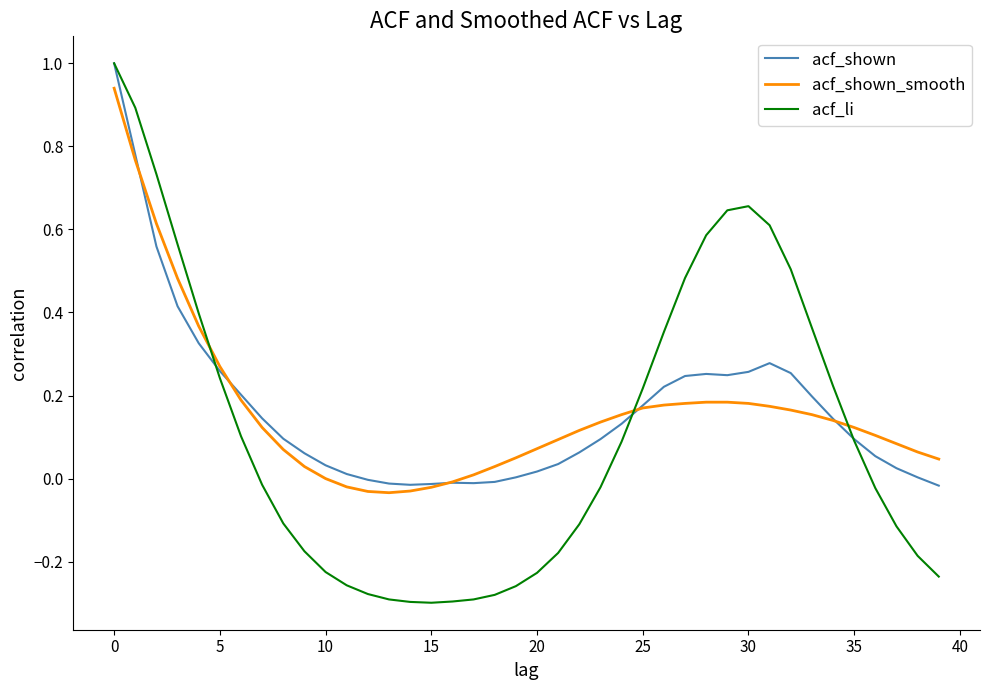

What is the maximum value shown in the chart?

1.0